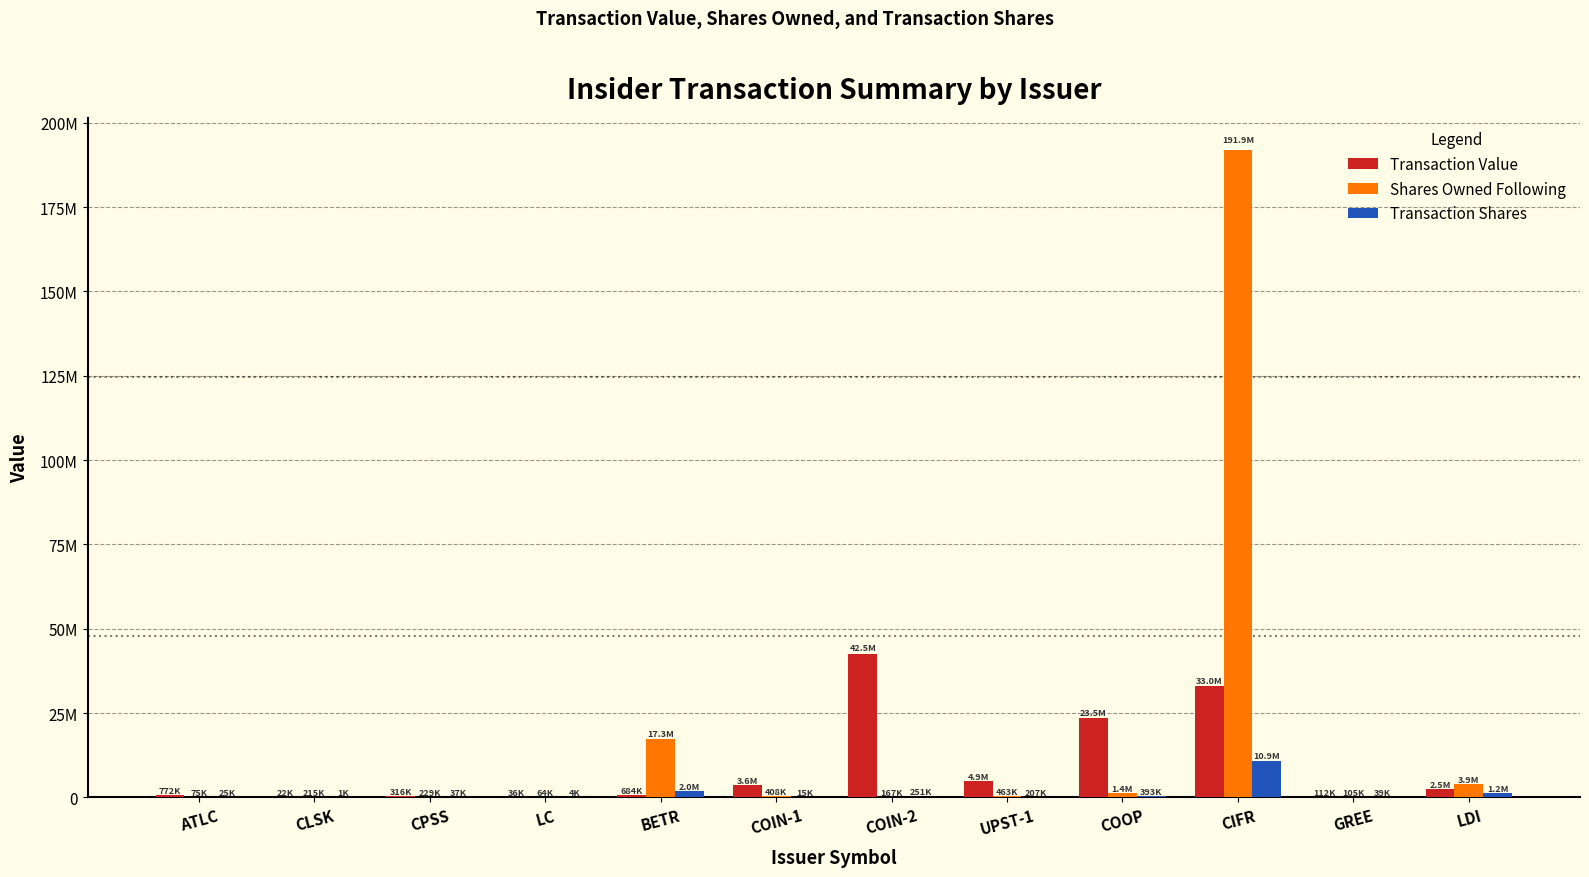

At how many categories does at least one series exceed 156385213?

1